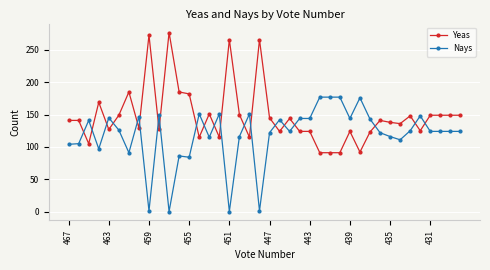

Which series has the largest range (max minus min)?

Yeas